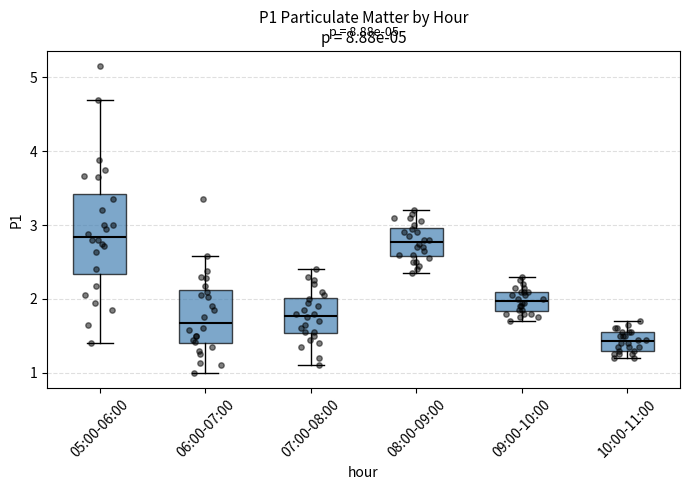

Which box's median line is the lowest?

10:00-11:00